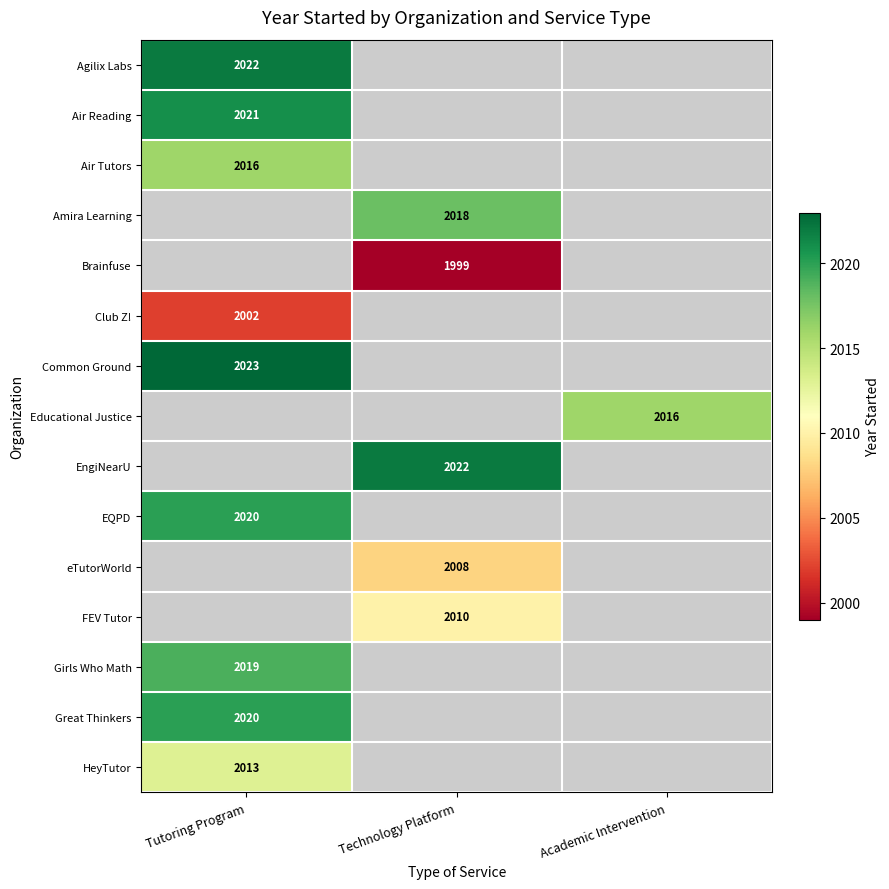

The value of FEV Tutor at Technology Platform is 3570. True or false?

False